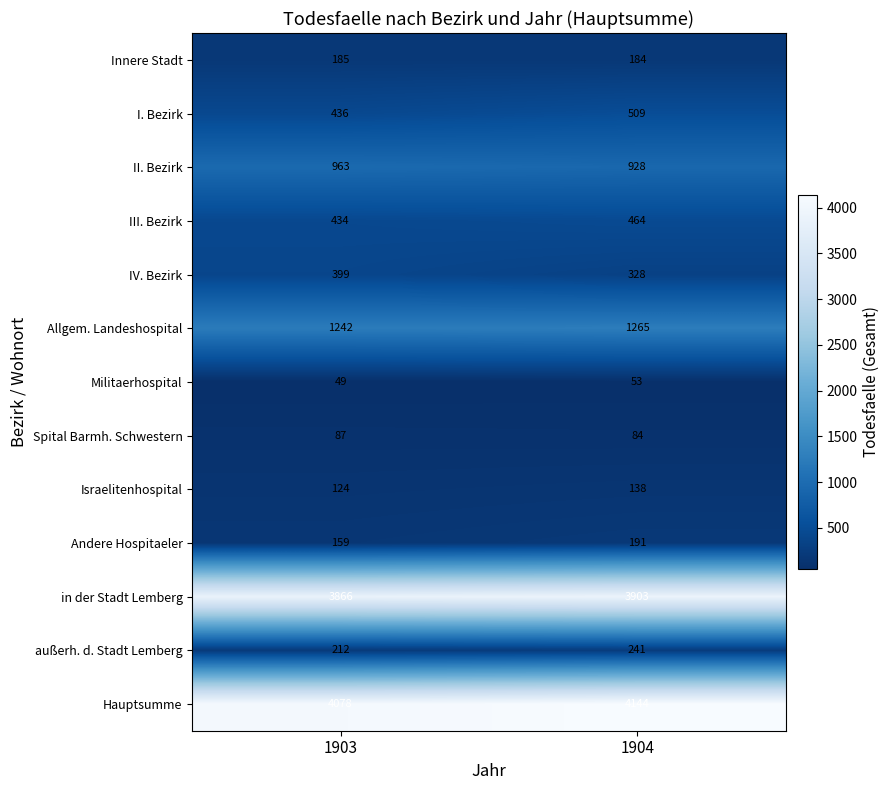

What is the sum of the III. Bezirk values at 1904 and 1903?

898